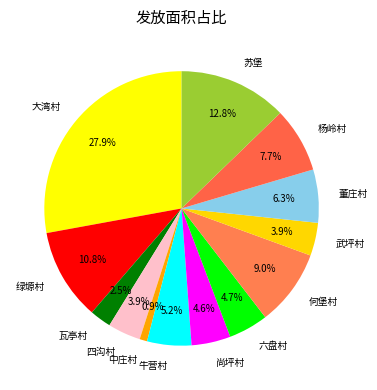

Does 尚坪村 represent more than half of the total?

No